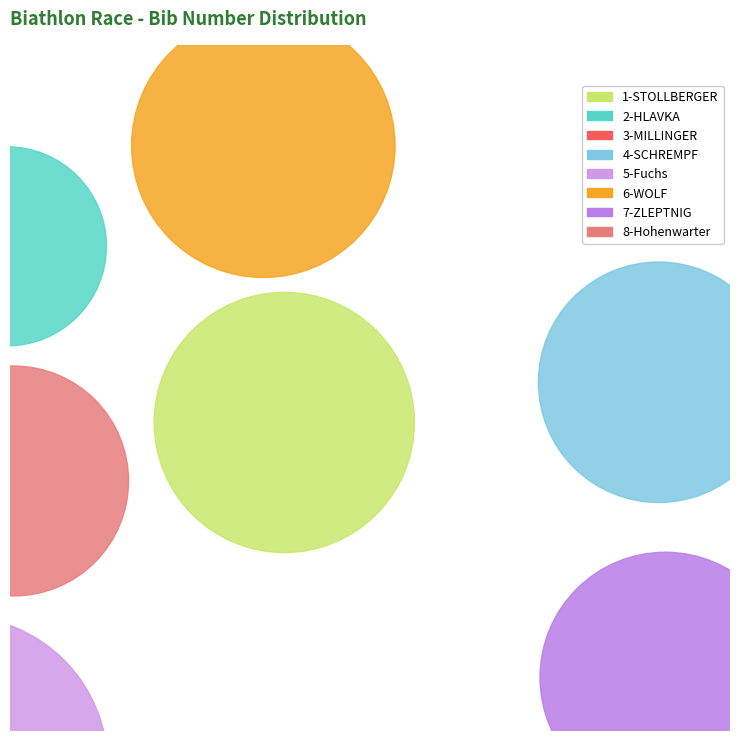

The 5-Fuchs slice represents 17% of the pie. True or false?

True